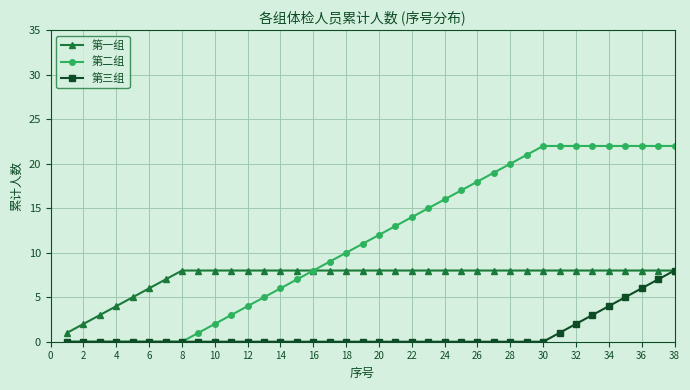

List the series in order of their overall mean, lowest first.

第三组, 第一组, 第二组